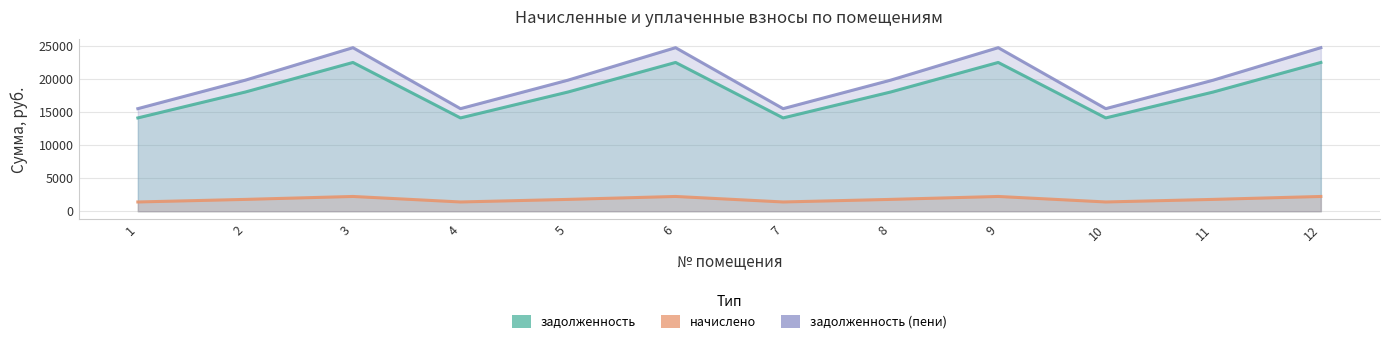

Where does the начислено series first go above 1794?

3